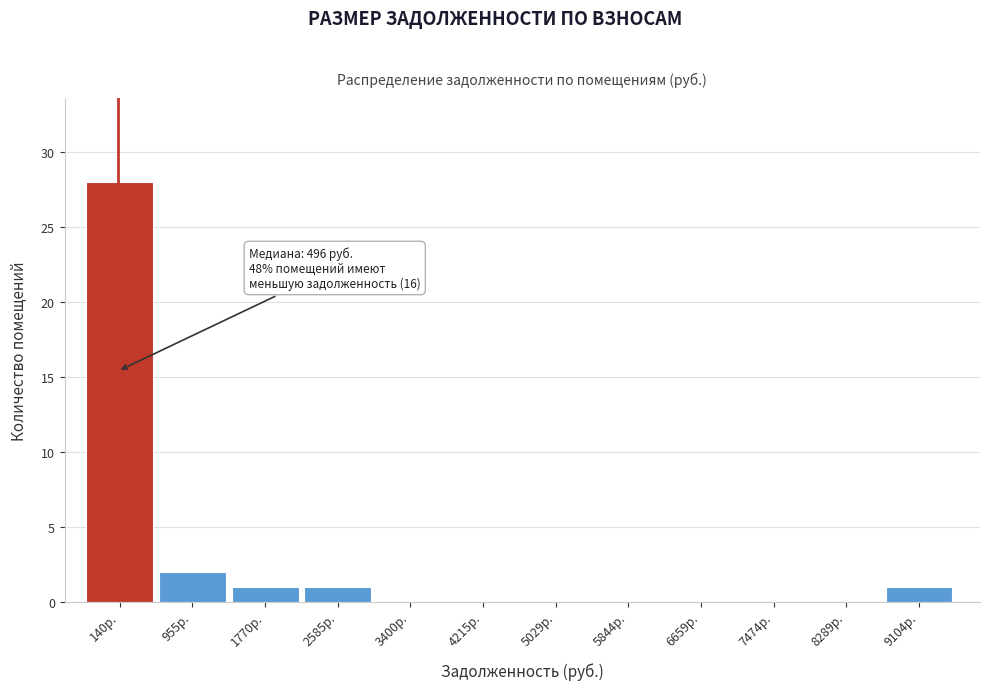

Reading left to right, extract all data points from this chart.

140р.=28	955р.=2	1770р.=1	2585р.=1	3400р.=0	4215р.=0	5029р.=0	5844р.=0	6659р.=0	7474р.=0	8289р.=0	9104р.=1